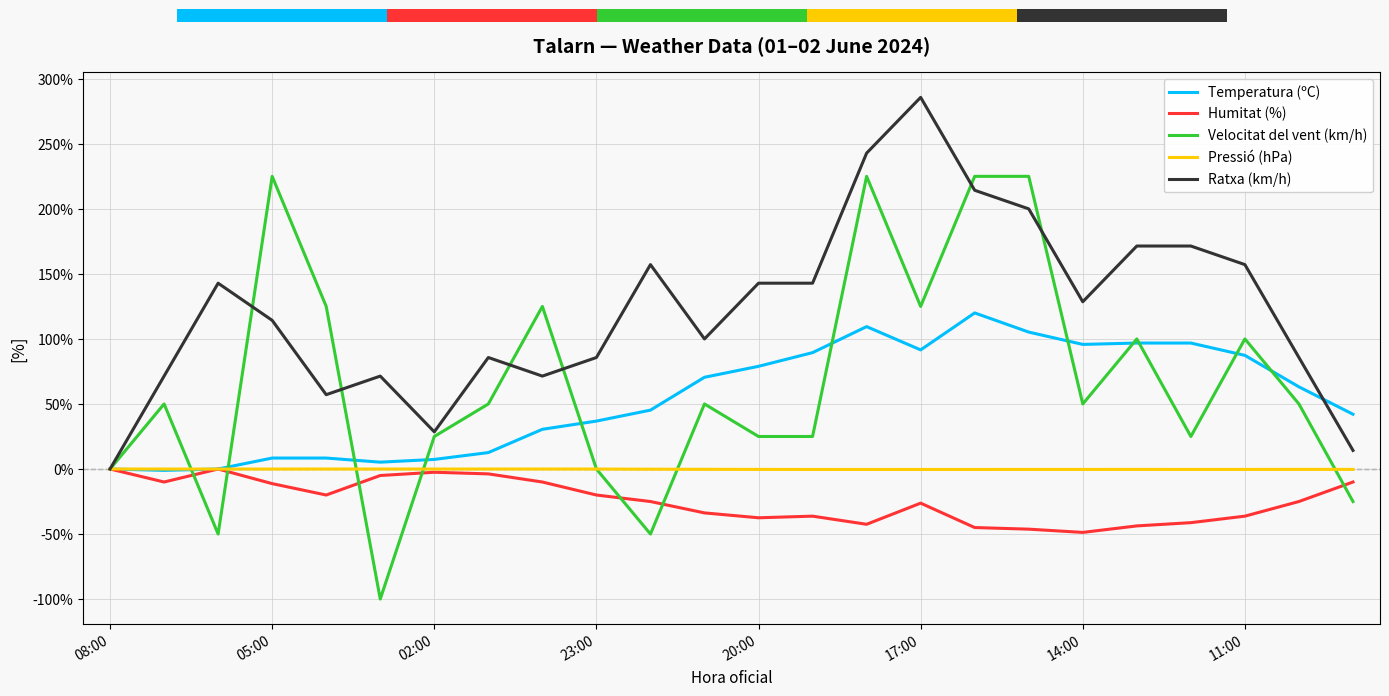

What is the average value of the Pressió (hPa) series?

-0.2